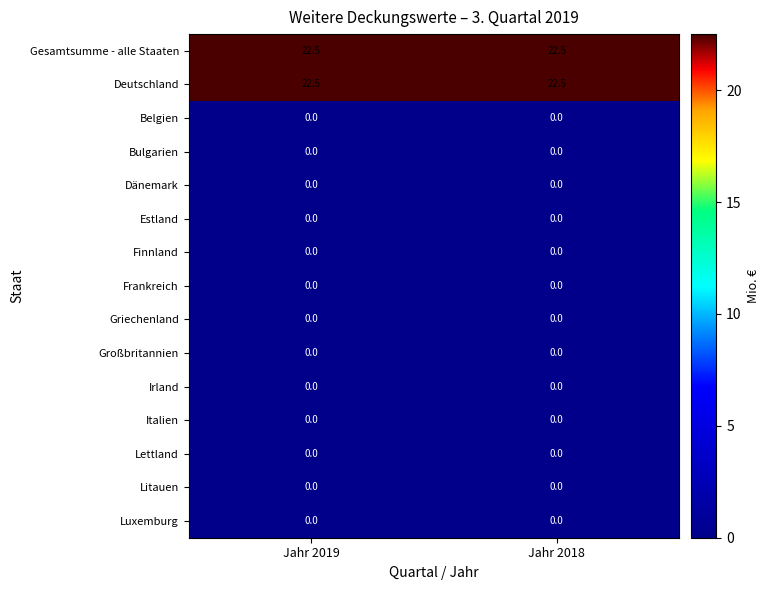

What is the total value across all series at Jahr 2019?

45.0